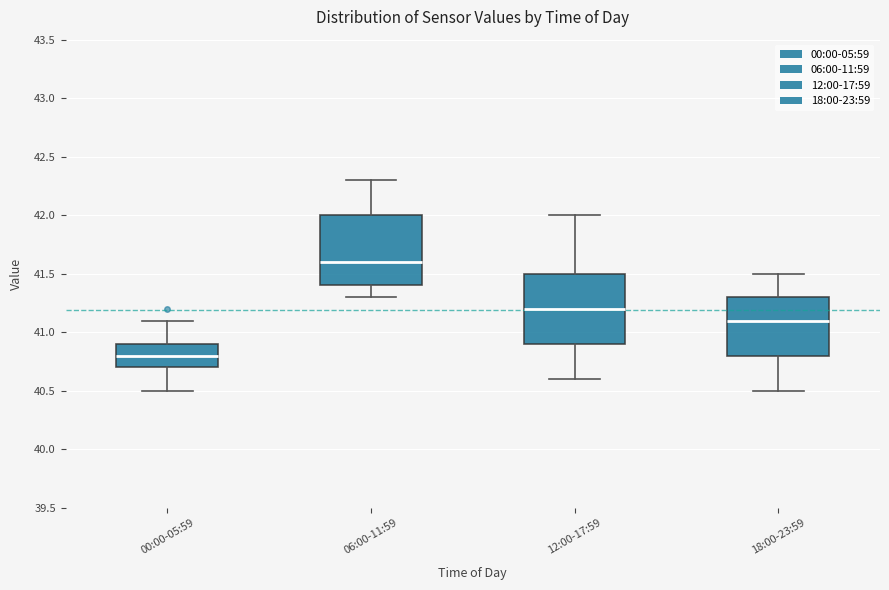

Reading left to right, transcribe this box plot: for each box, give where its median line is, the range the box spans, and where its two whiskers end, as read against the y-axis. The values are not printed on the chart, so give them approximately, as read against the axis.

00:00-05:59: median 40.8, box 40.7 to 40.9, whiskers 40.5 to 41.1
06:00-11:59: median 41.6, box 41.4 to 42.0, whiskers 41.3 to 42.3
12:00-17:59: median 41.2, box 40.9 to 41.5, whiskers 40.6 to 42.0
18:00-23:59: median 41.1, box 40.8 to 41.3, whiskers 40.5 to 41.5